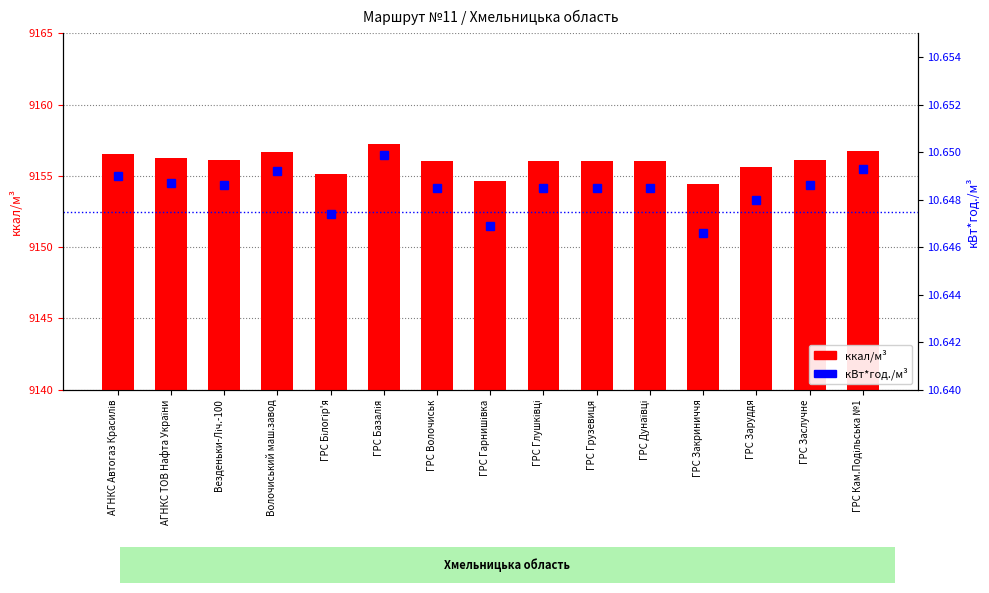

List the labels in order of кВт*год./м³ value, smallest first.

ГРС Закриниччя, ГРС Гарнишівка, ГРС Білогір'я, ГРС Заруддя, ГРС Волочиськ, ГРС Глушківці, ГРС Грузевиця, ГРС Дунаївці, Везденьки-Ліч.-100, ГРС Заслучне, АГНКС ТОВ Нафта України, АГНКС Автогаз Красилів, Волочиський маш.завод, ГРС Кам.Подільська №1, ГРС Базалія